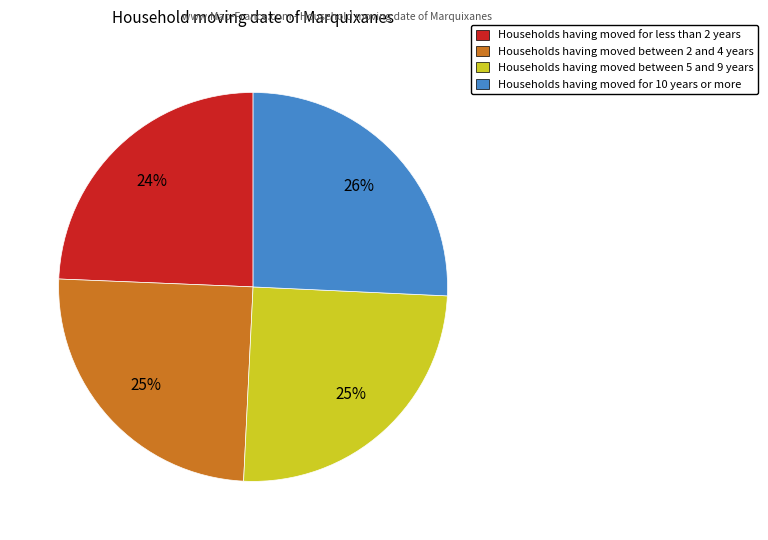

Which slice is the largest?

Households having moved for 10 years or more